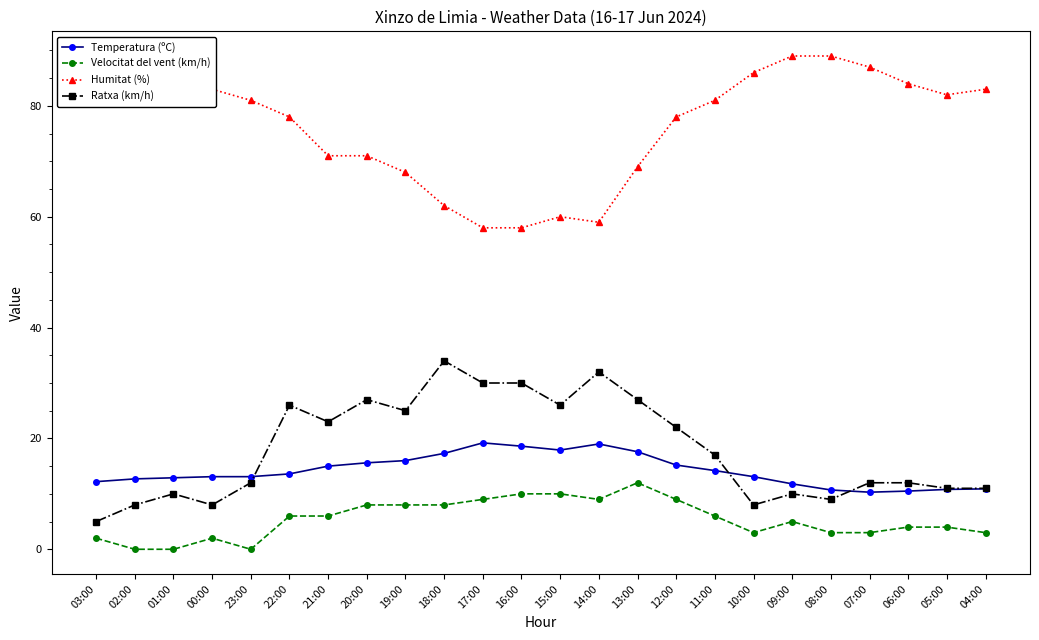

The value of Velocitat del vent (km/h) at 17:00 is 9.0. True or false?

True